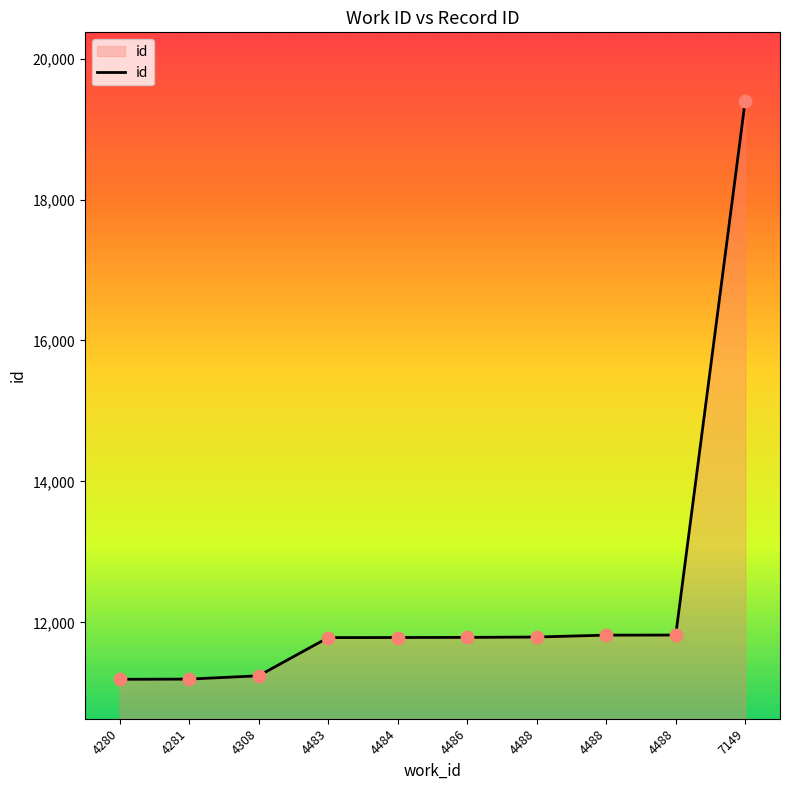

What is the ratio of the value at 4280 to the value at 4486?

0.9